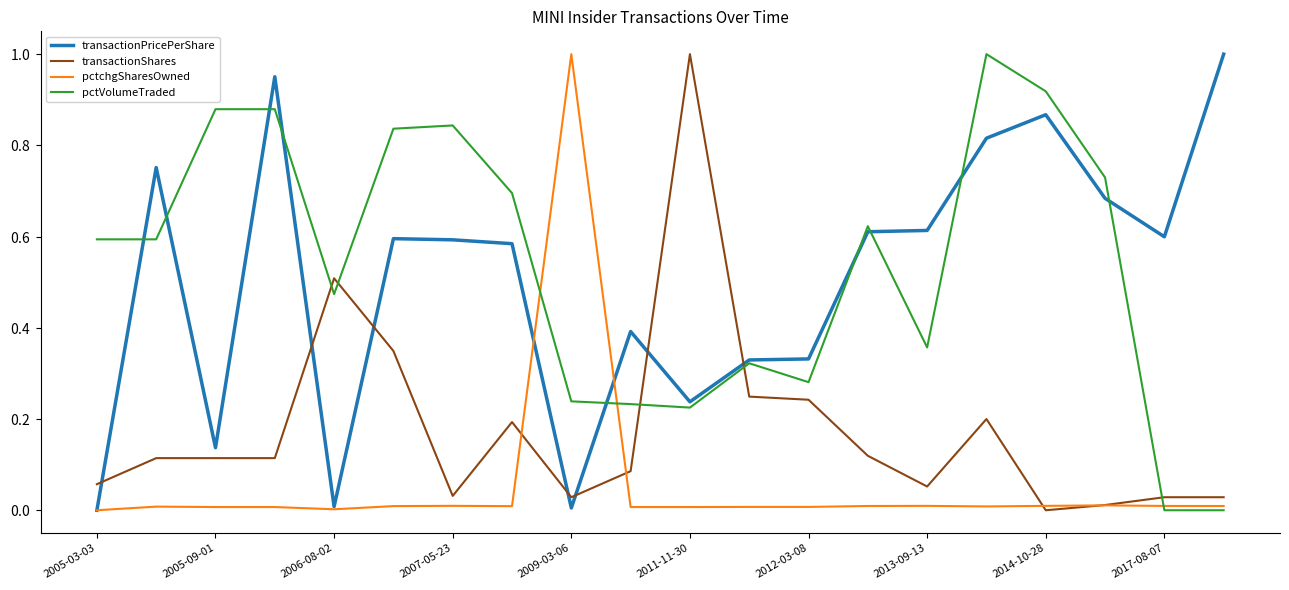

Does the chart have visible grid lines?

No